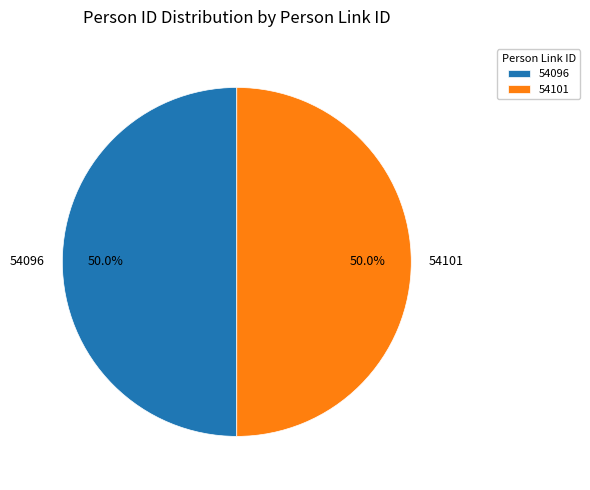

Approximately how many times larger is the value at 54101 compared to 54096?

1.0